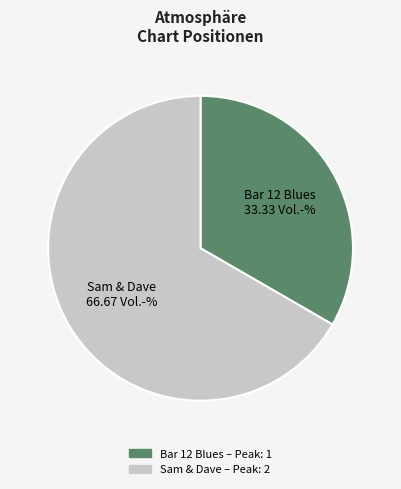

How many segments does this pie chart have?

2